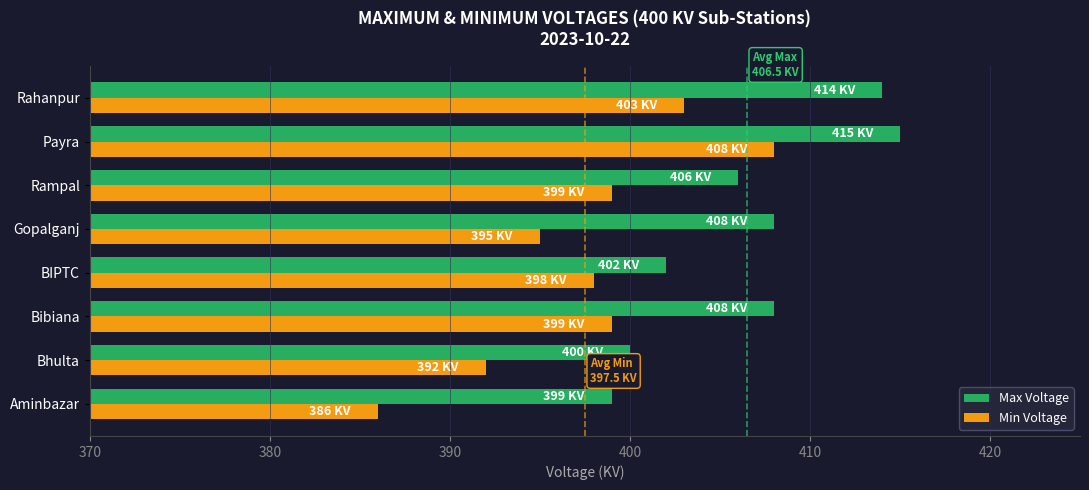

At how many categories does at least one series exceed 401?

6